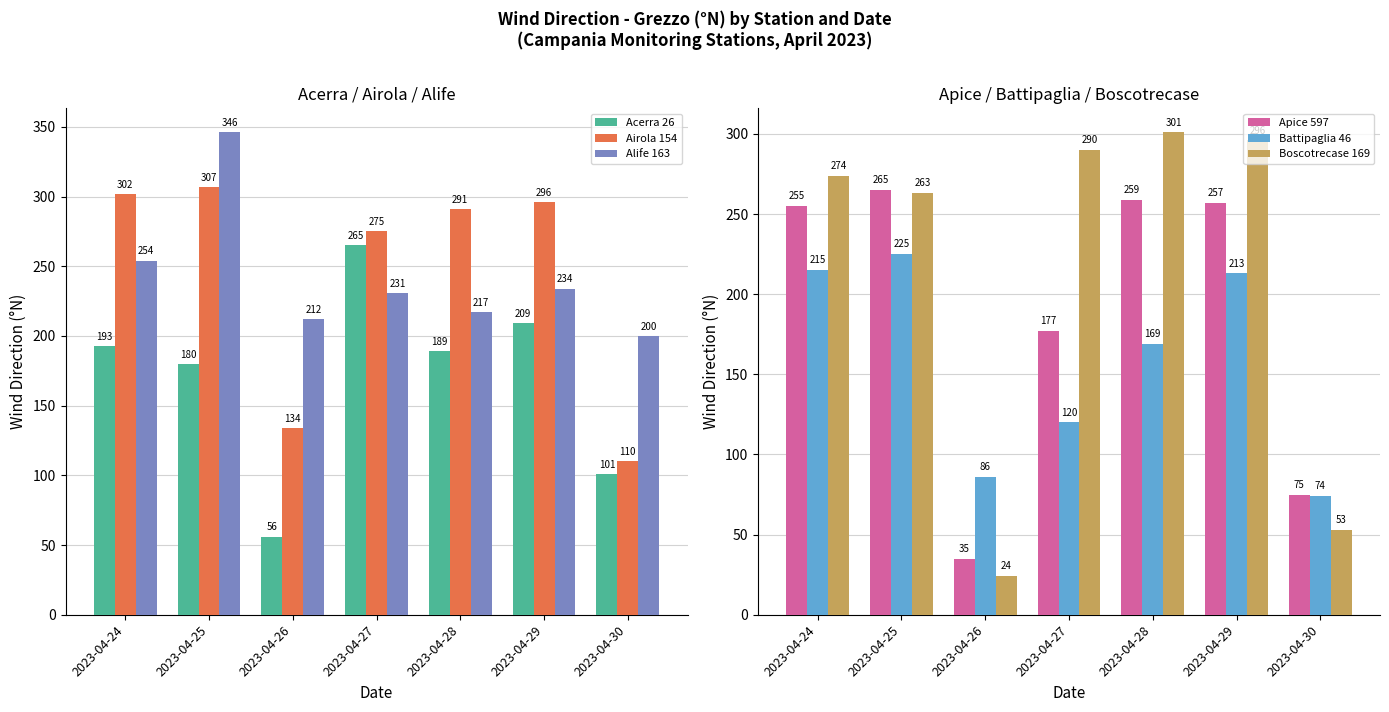

What is the spread (max minus min) of values at 2023-04-25?

166